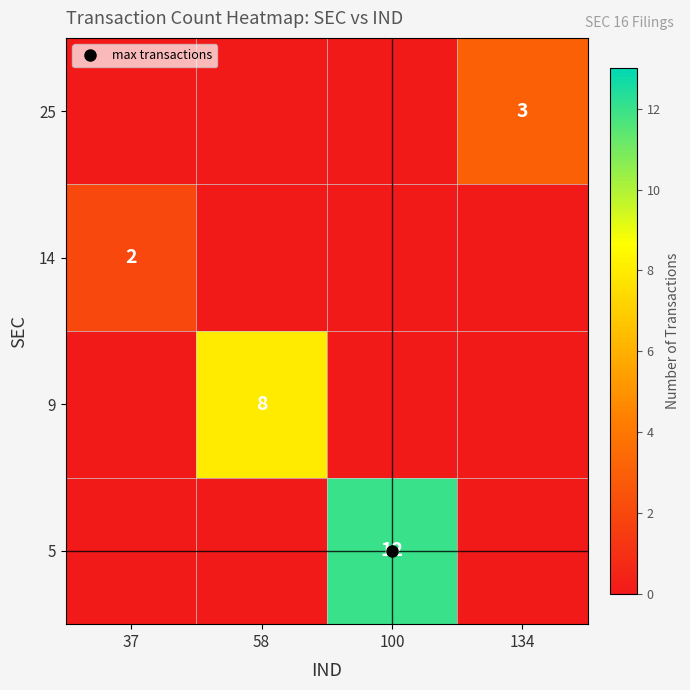

Is it true that 9 equals 8 at 58?

True